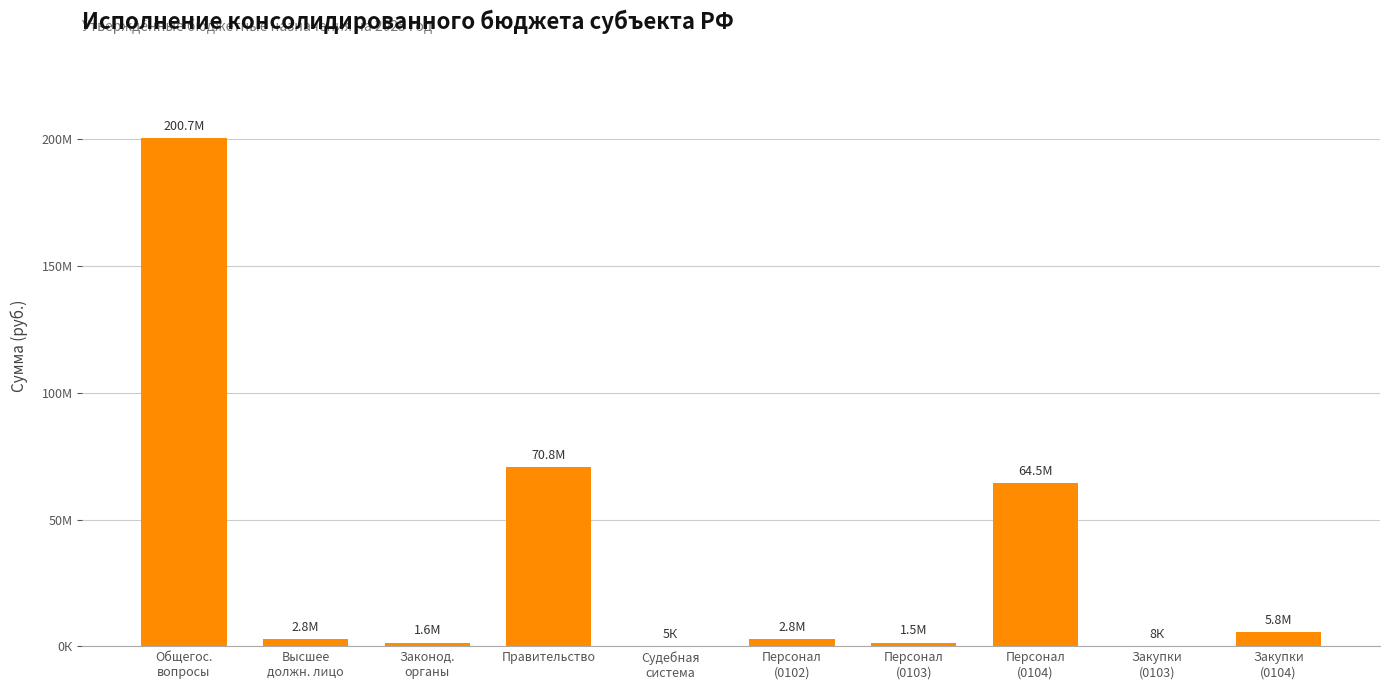

Reading left to right, transcribe all the data shown in this chart.

200677357.6	2849000.0	1554800.0	70771373.4	5000.0	2849000.0	1547300.0	64500541.0	7500.0	5774232.4